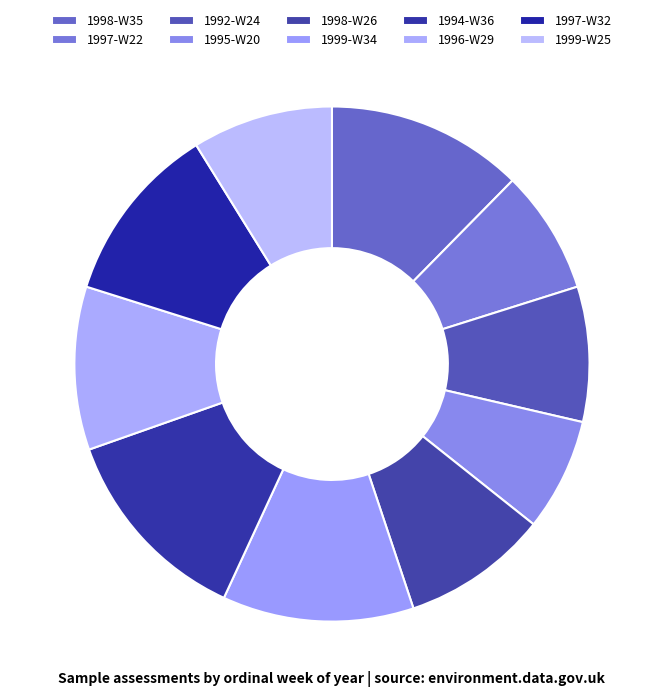

Is it true that 1999-W34 is 12% of the pie?

True